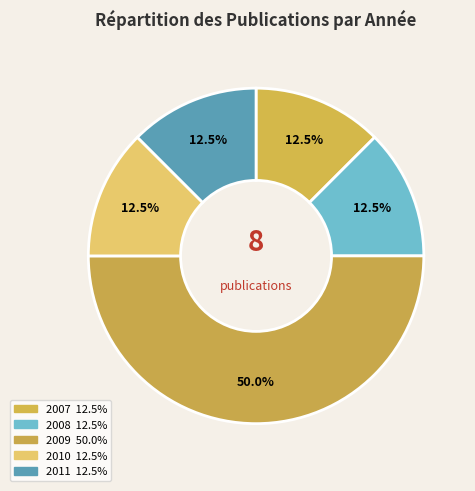

Count the number of slices in the pie.

5